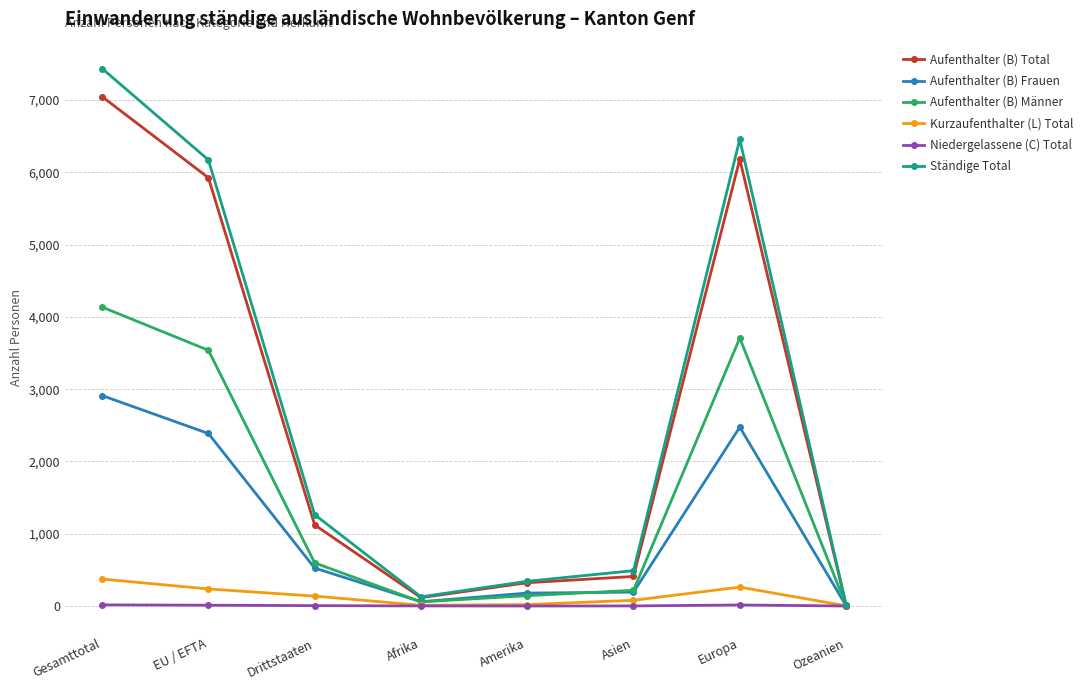

What is the greatest value displayed?

7437